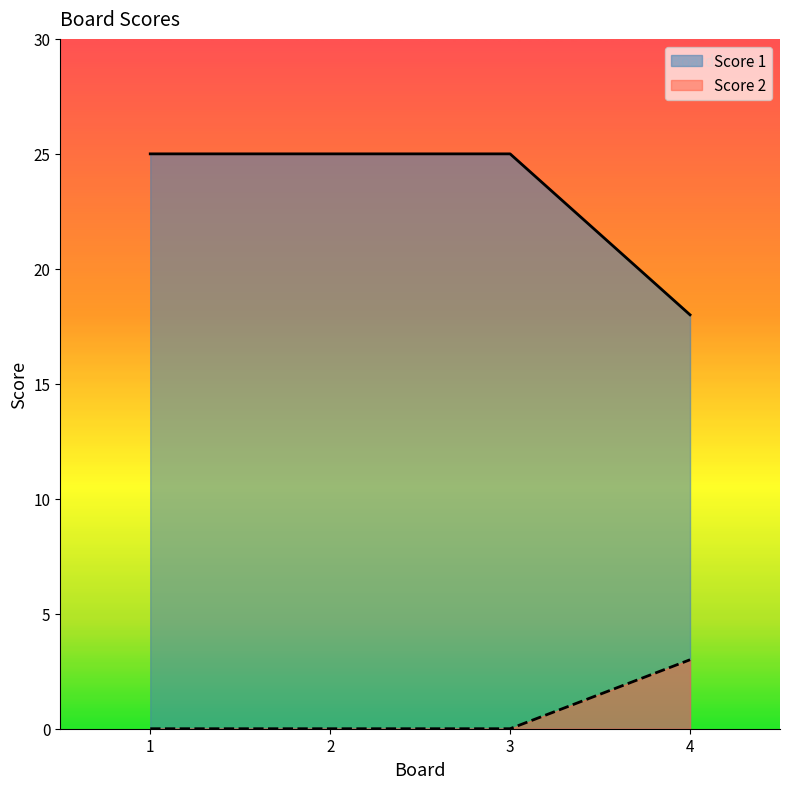

The value of Score 2 at 2 is 2. True or false?

False